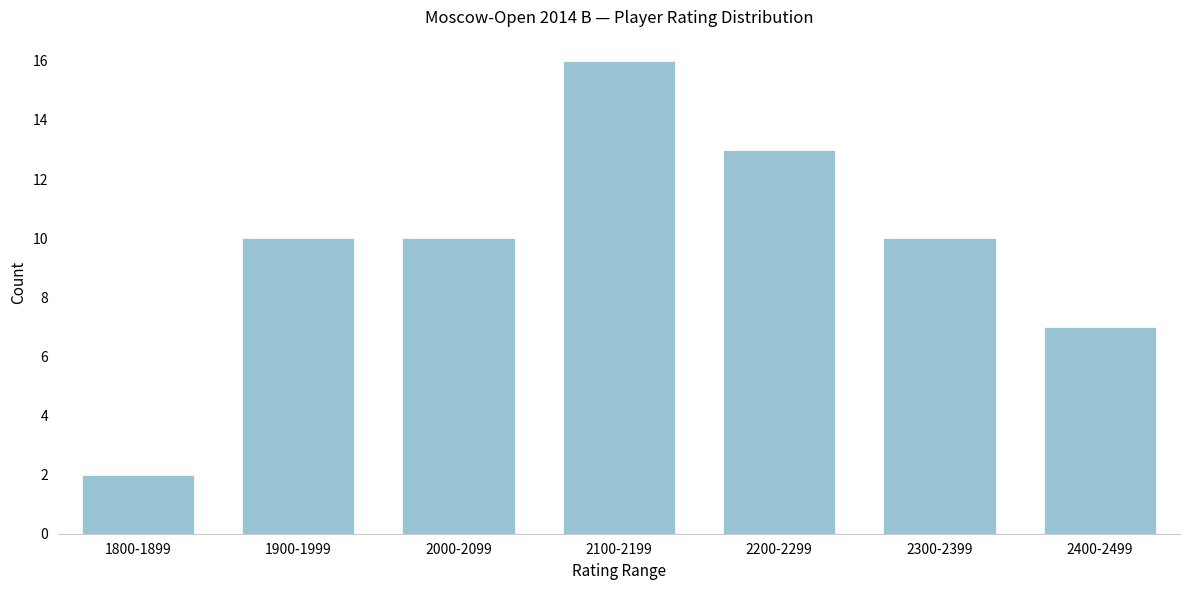

Reading right to left, what are all the values shown in this chart?

7	10	13	16	10	10	2